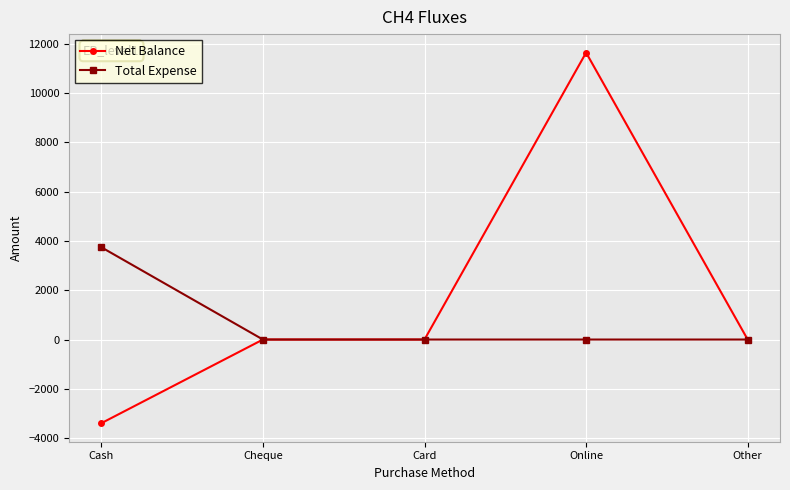

At how many categories does at least one series exceed 8700?

1